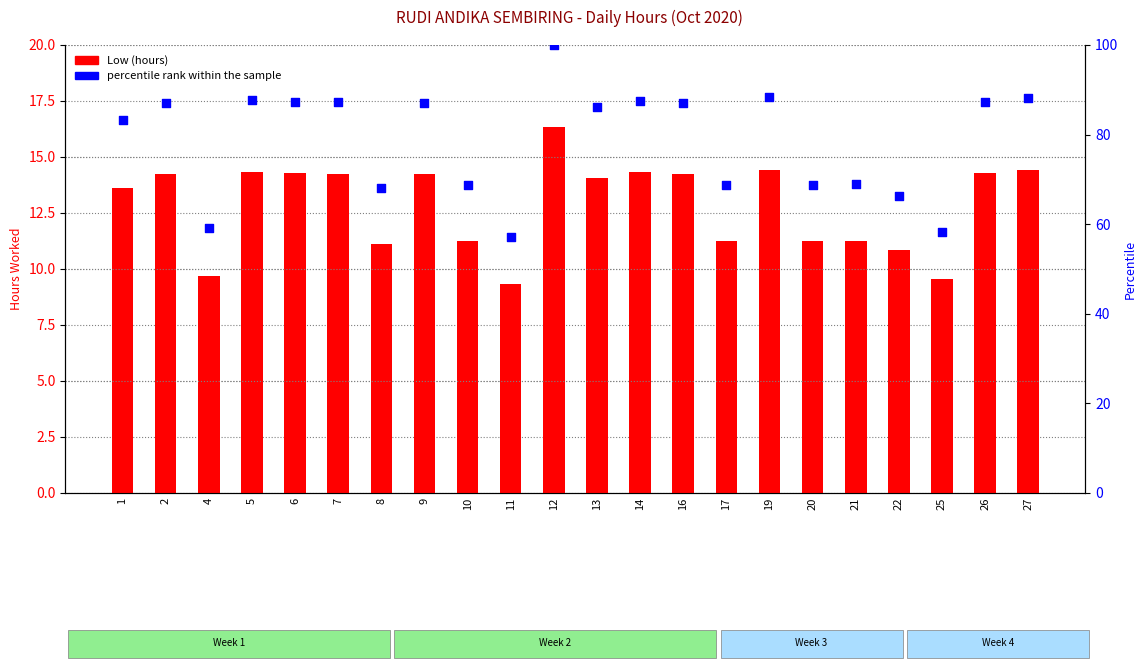

What is the total value across all series at 11?

66.4